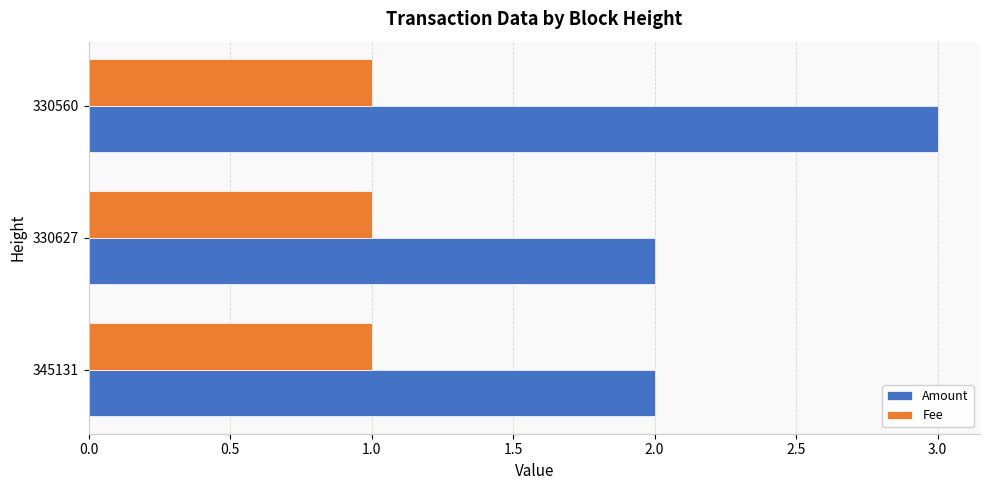

The Fee series shows 1.4 at 345131. True or false?

False